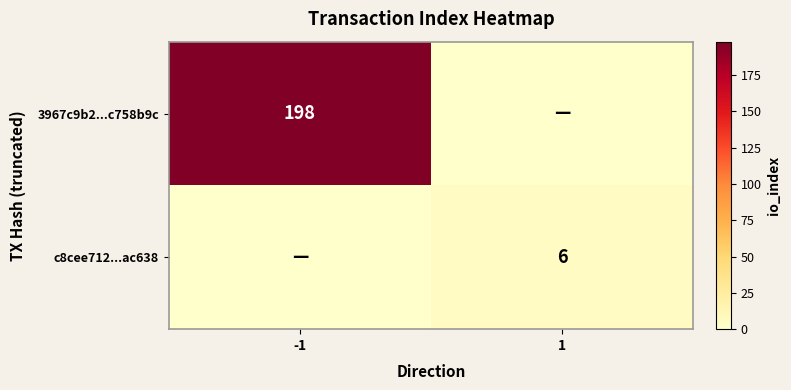

The value of 3967c9b2...c758b9c at -1 is 125. True or false?

False